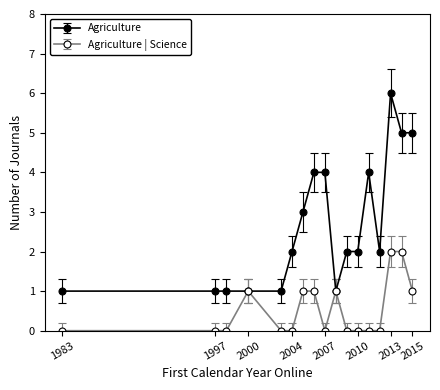

How many distinct data groups are displayed?

2